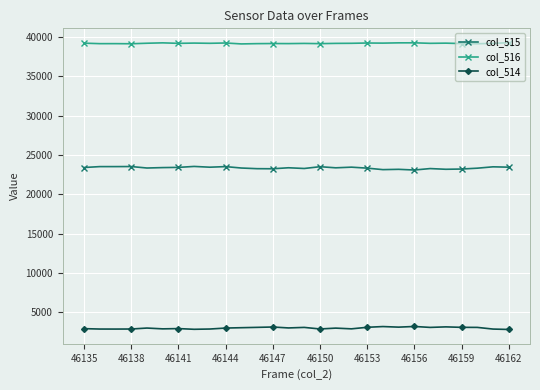

At how many categories does at least one series exceed 28356?

28